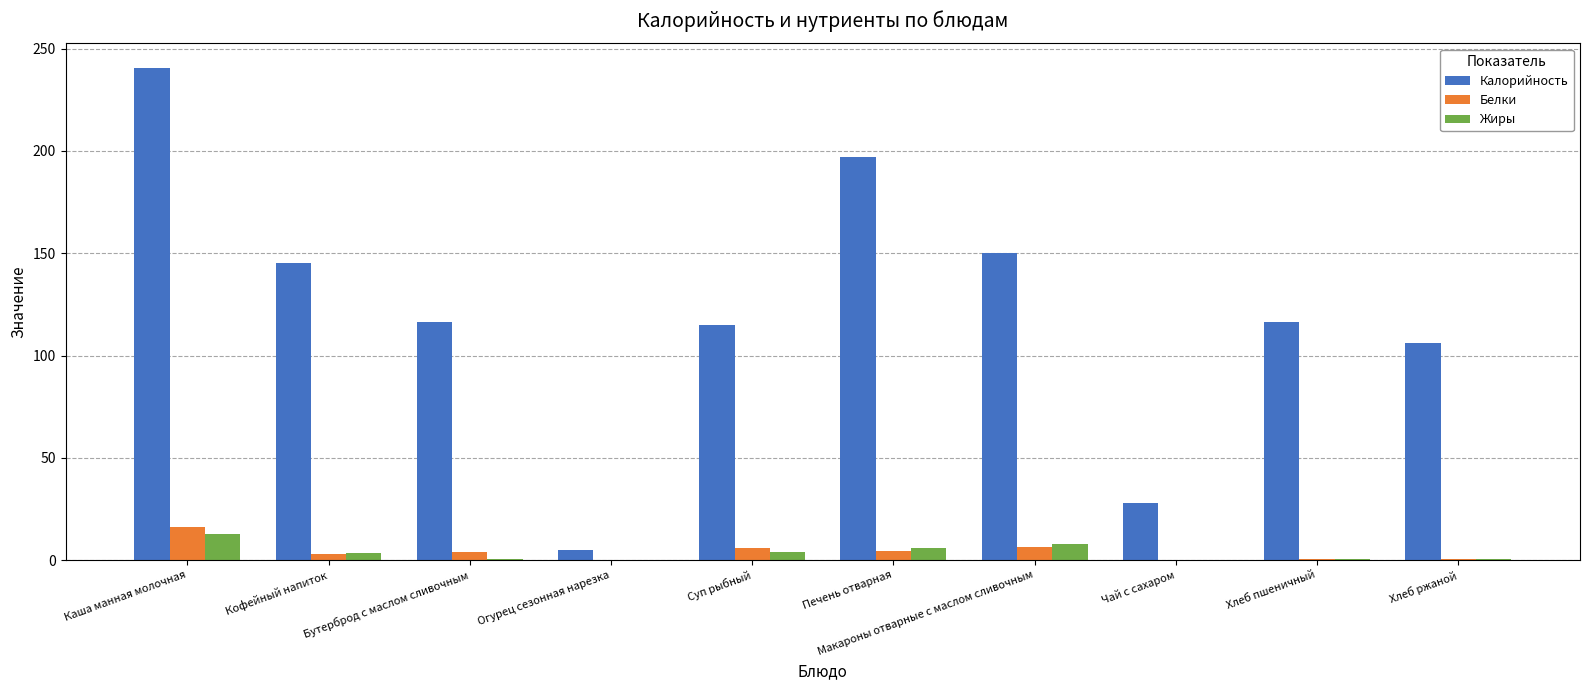

Which series has the largest total across all categories?

Калорийность